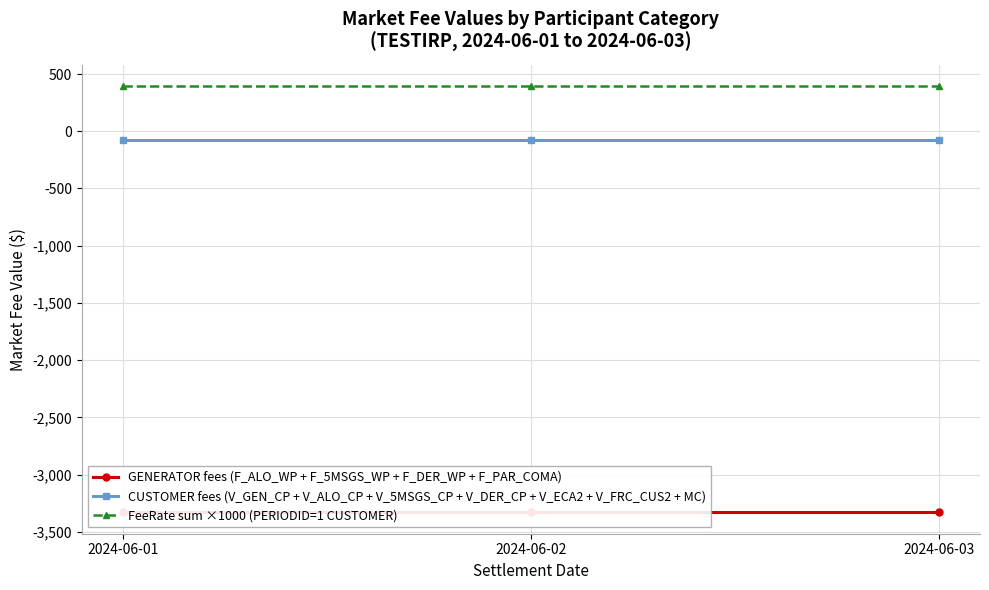

At which label is GENERATOR fees (F_ALO_WP + F_5MSGS_WP + F_DER_WP + F_PAR_COMA) closest to -3330?

2024-06-01